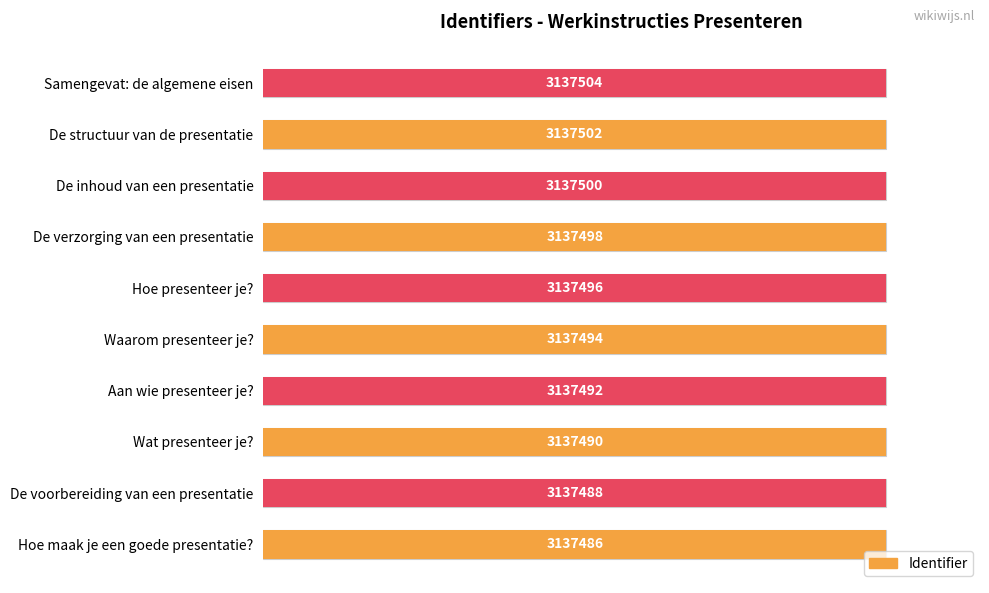

Reading right to left, what are all the values shown in this chart?

100.0	100.0	100.0	100.0	100.0	100.0	100.0	100.0	100.0	100.0